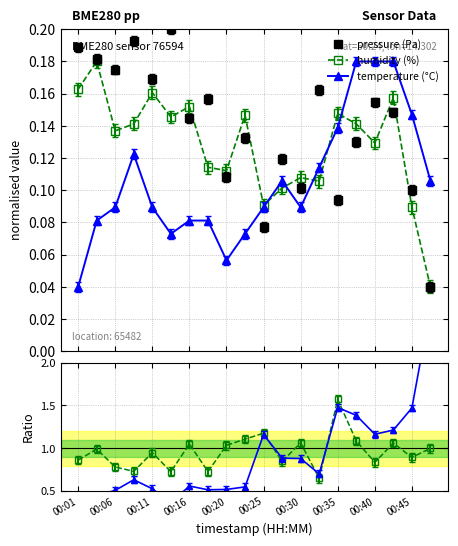

How many times do pressure (Pa) and temperature (°C) cross each other?

3